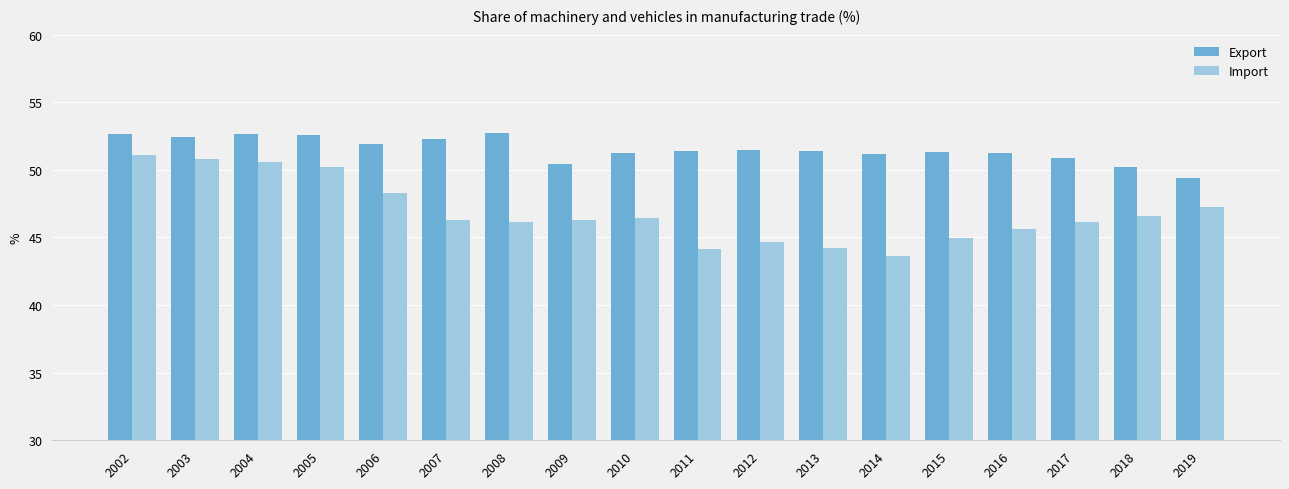

Where does the Import series first go above 46?

2002